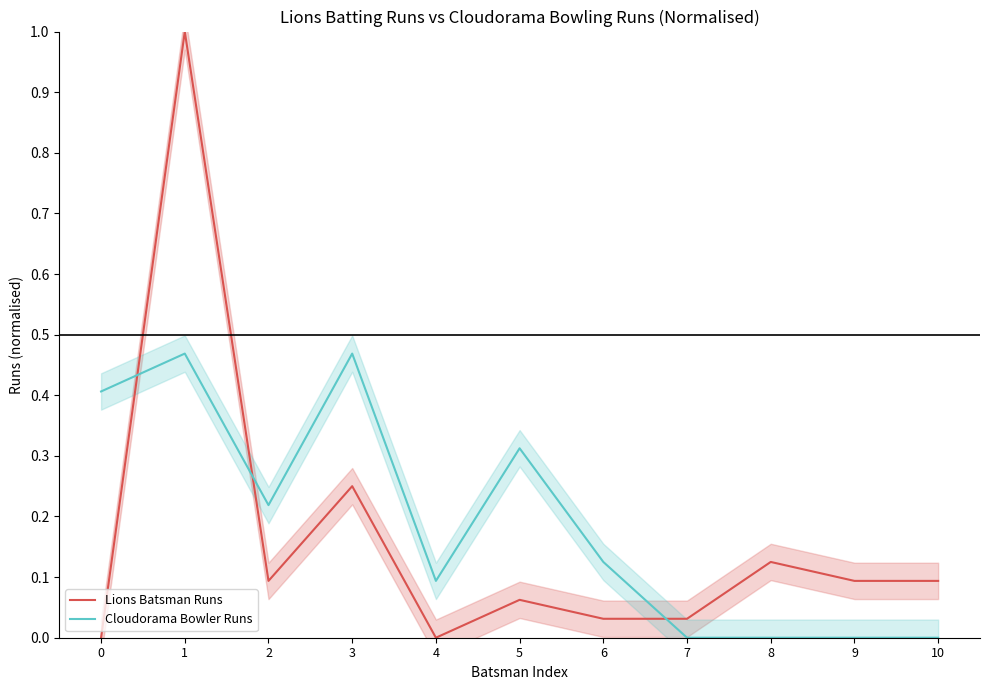

Is this an area chart (filled region under the line)?

No